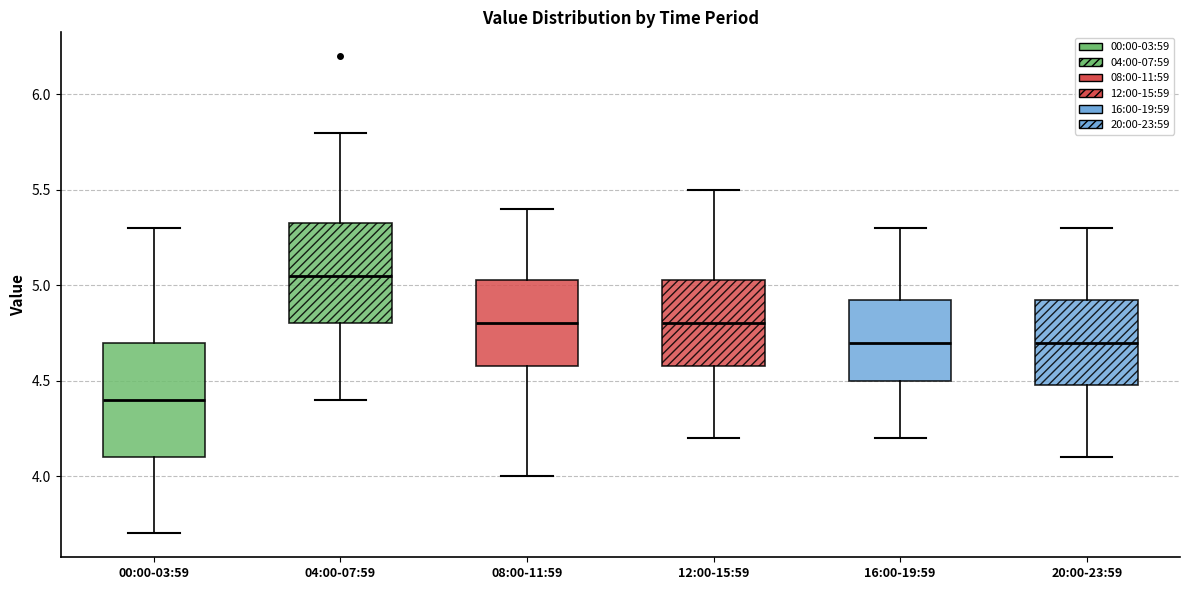

Which box's median line is the highest?

04:00-07:59